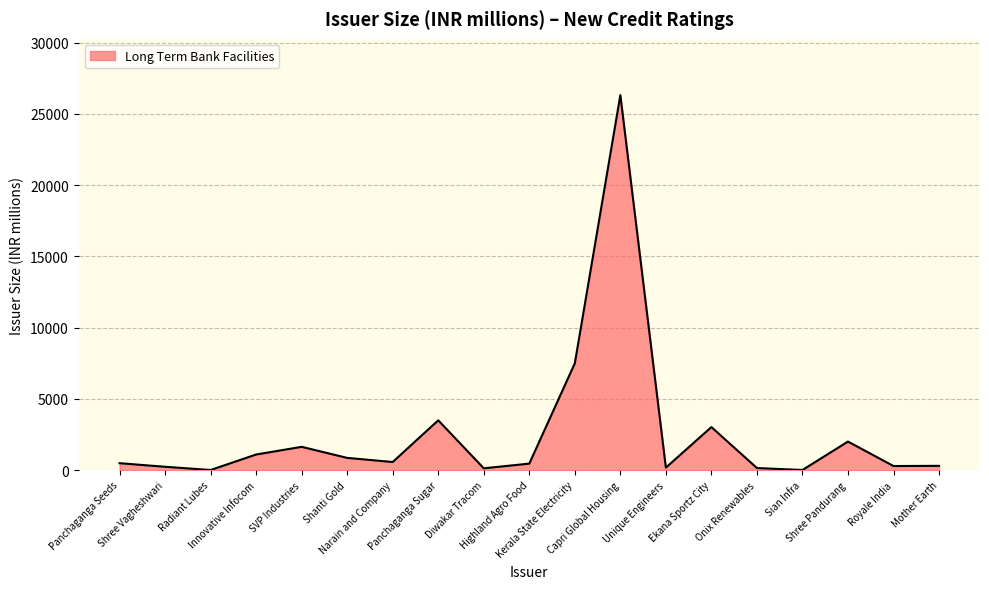

What is the sum of all values?

48793.2